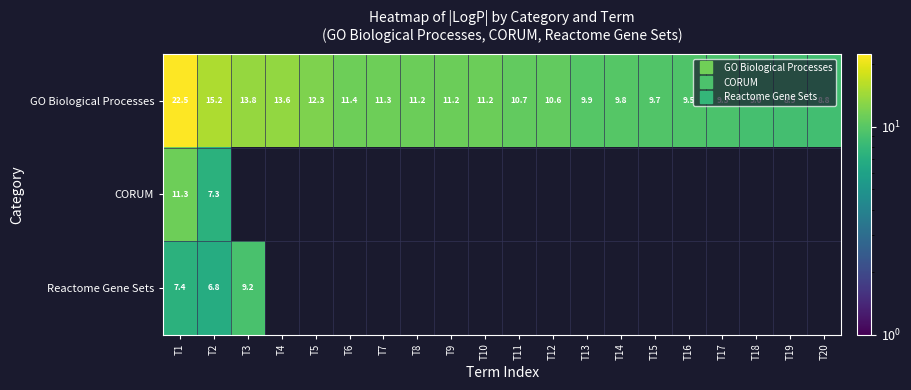

Which series has the largest total across all categories?

GO Biological Processes